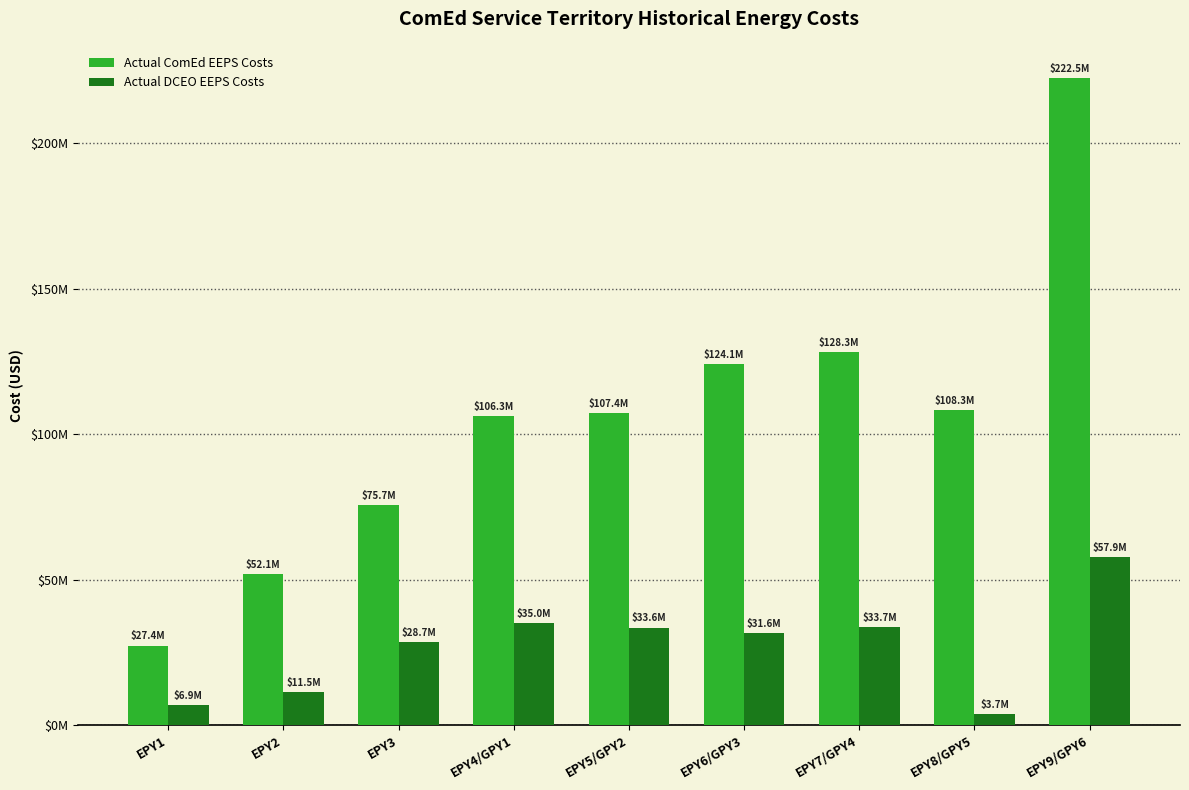

Rank the series at EPY1 from lowest to highest value.

Actual DCEO EEPS Costs, Actual ComEd EEPS Costs